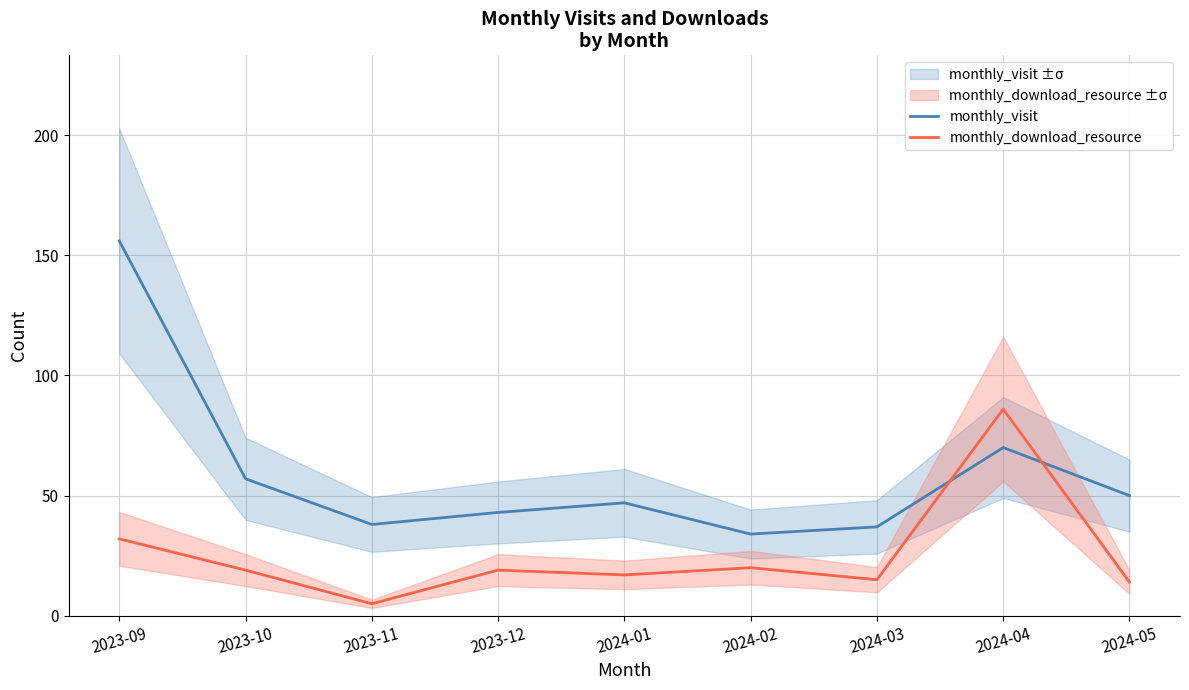

What is the difference between the maximum and second lowest values in the monthly_download_resource series?

72